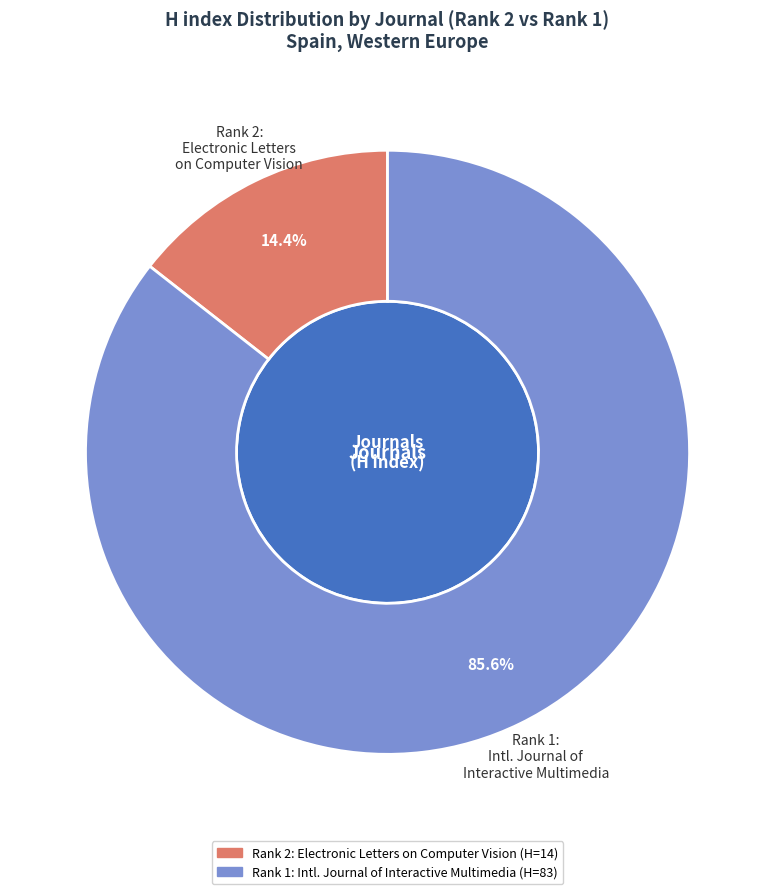

What is the smallest slice in the pie chart?

Electronic Letters on Computer Vision and Image Analysis